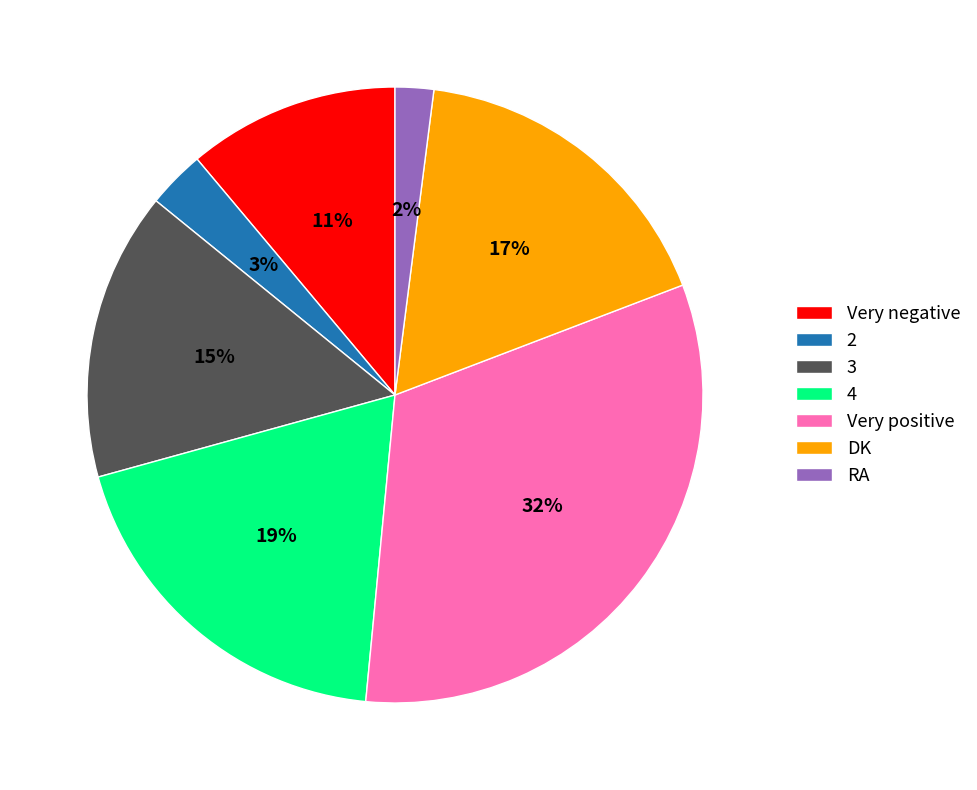

Rank the categories by value from lowest to highest.

RA, 2, Very negative, 3, DK, 4, Very positive